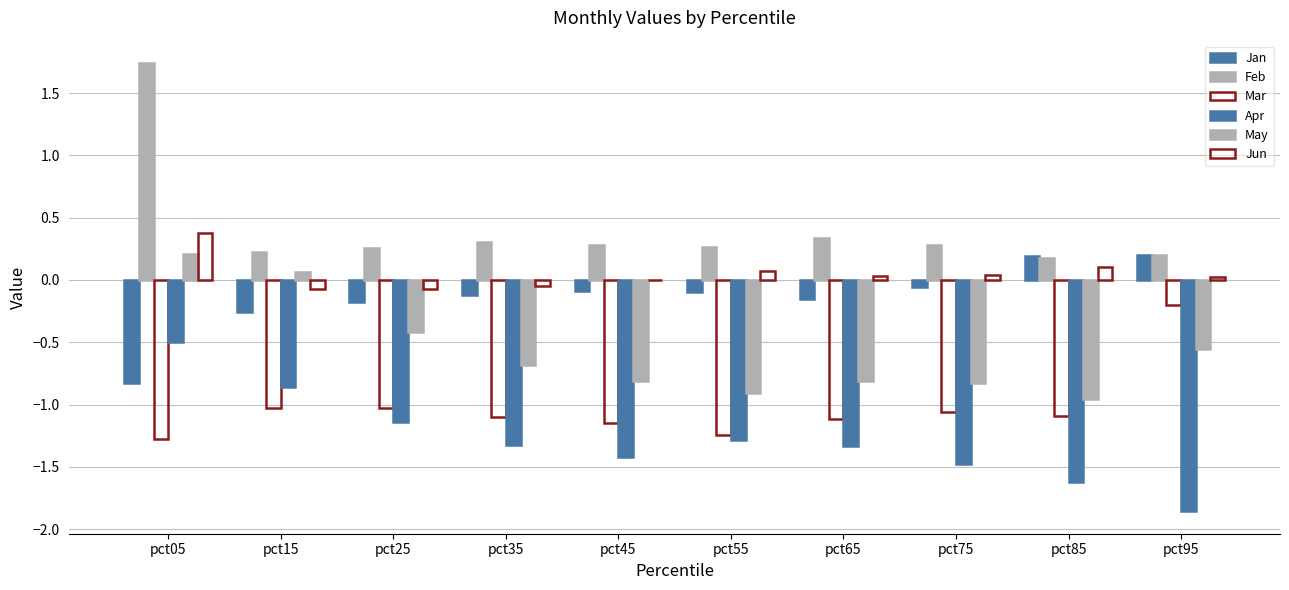

Is it true that May equals 0.4 at pct05?

False